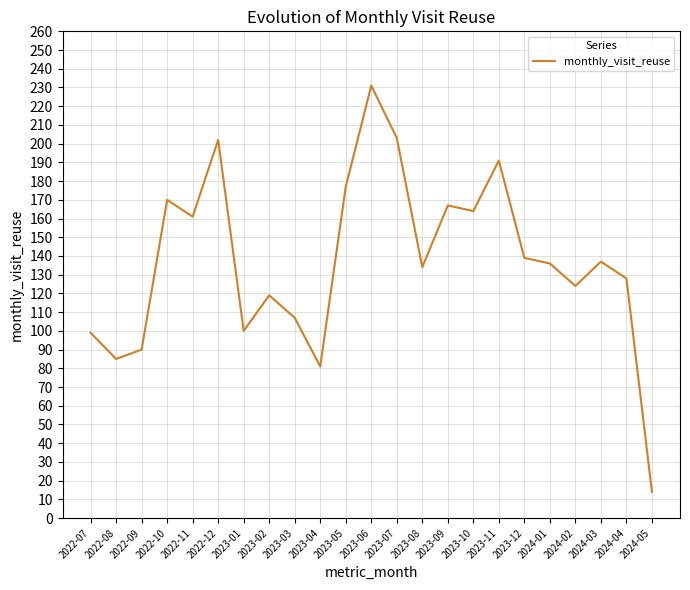

Between 2023-03 and 2023-07, which is larger?

2023-07